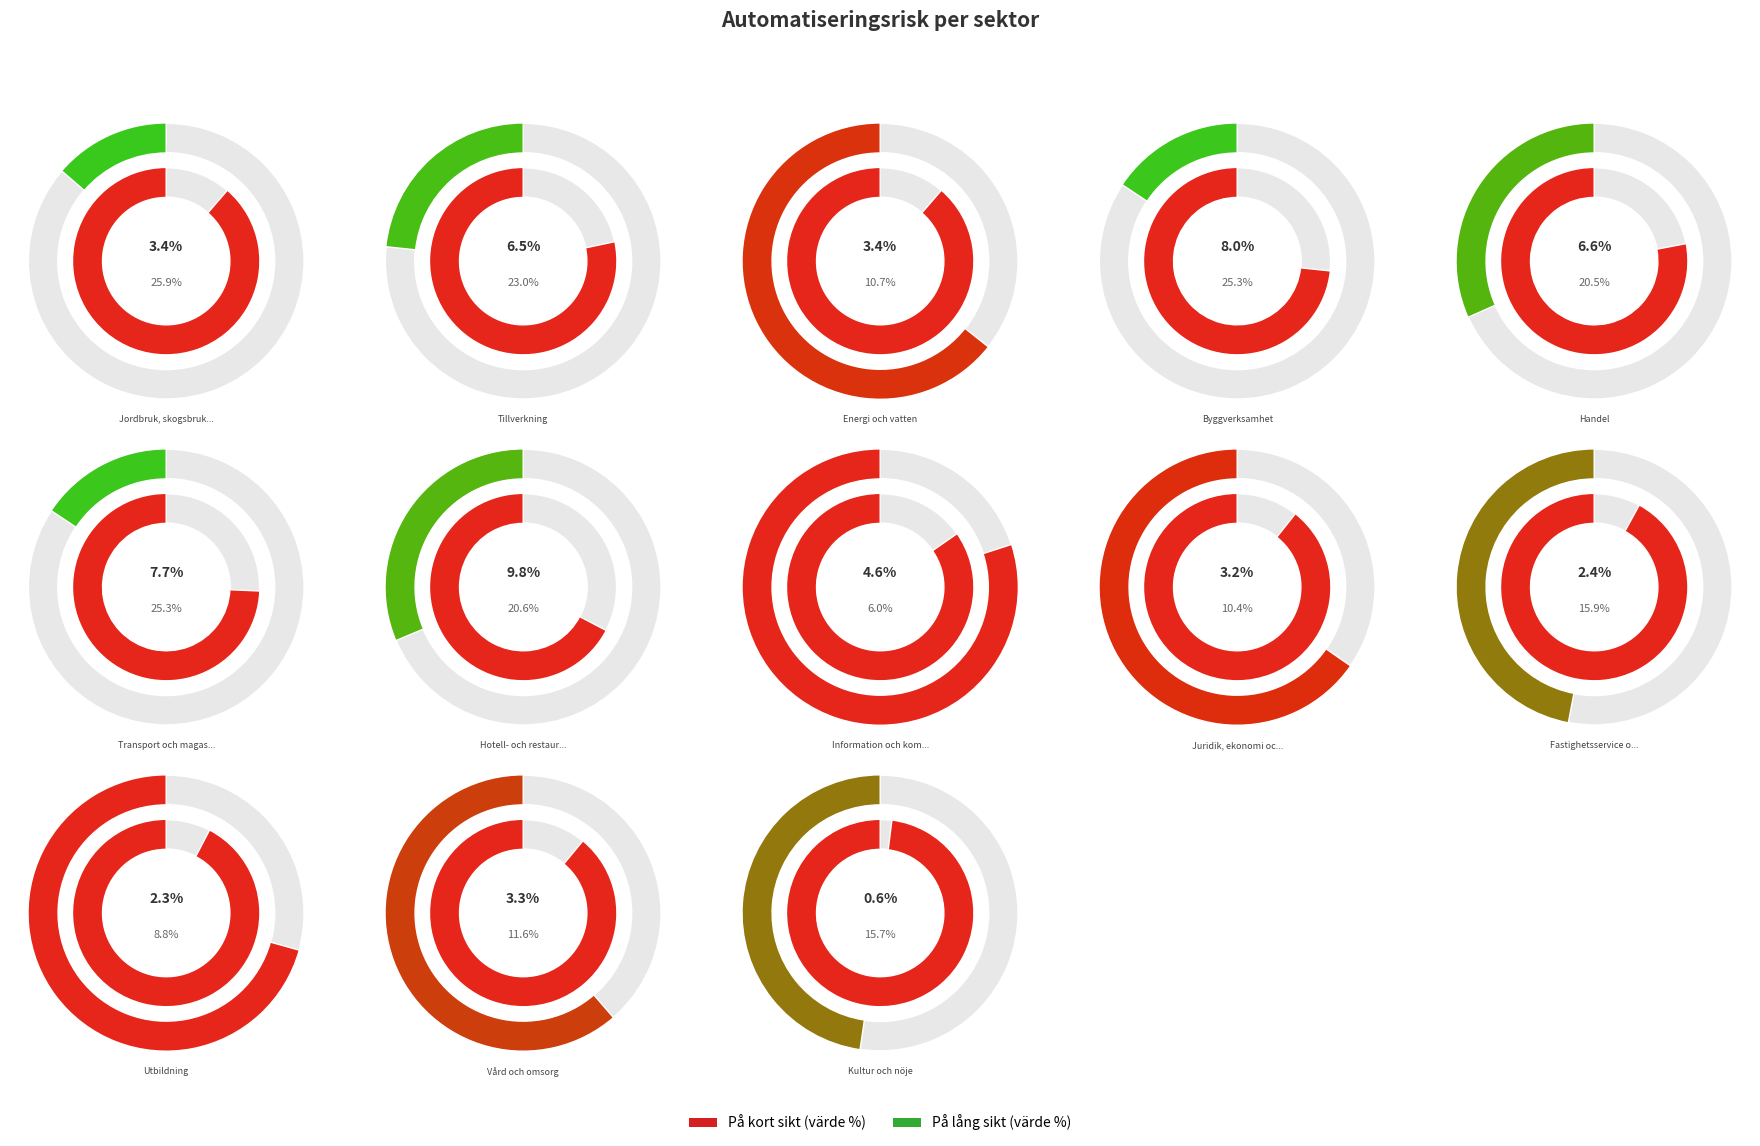

How much of the chart is everything except Energi och vatten?

94.5%